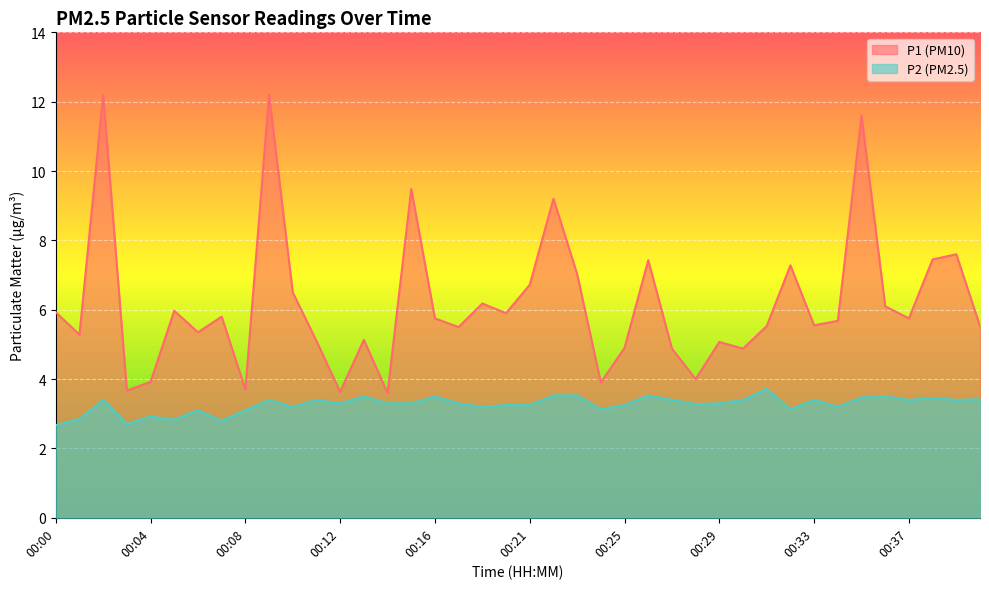

At how many categories does at least one series exceed 11?

3